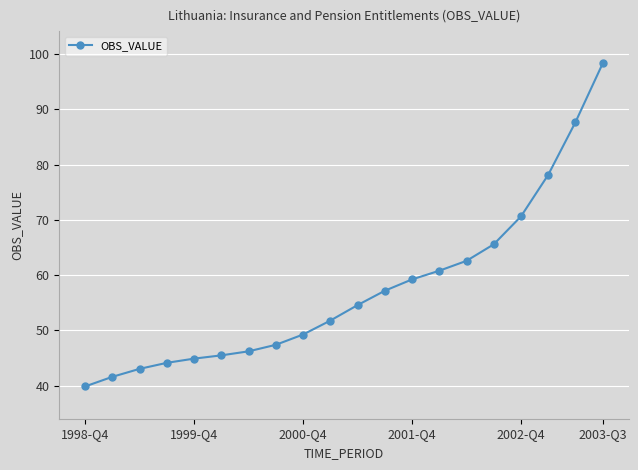

True or false: the data has more than 1 interior local peaks.

False